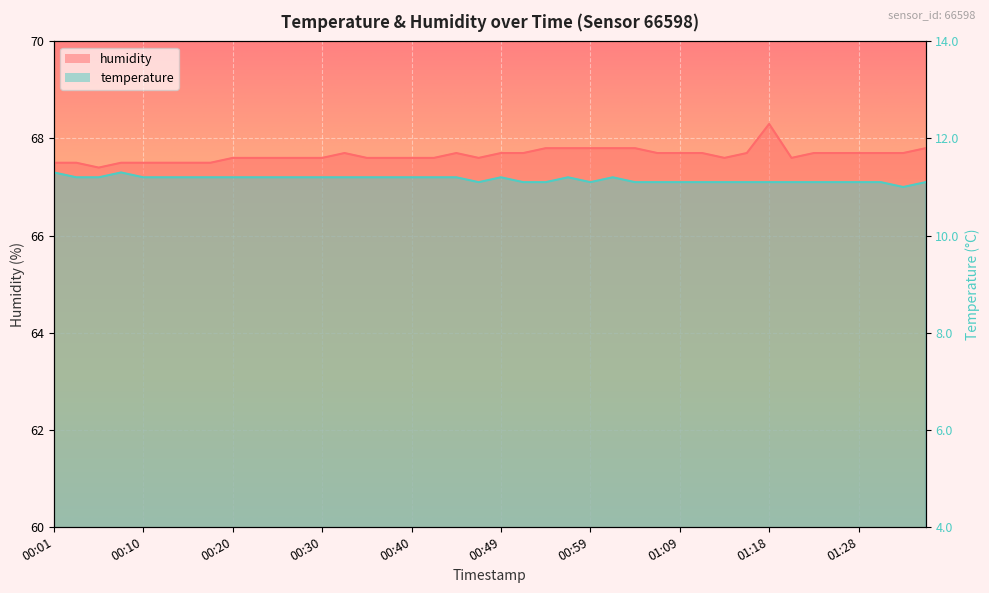

Rank the series at 01:09 from lowest to highest value.

temperature, humidity